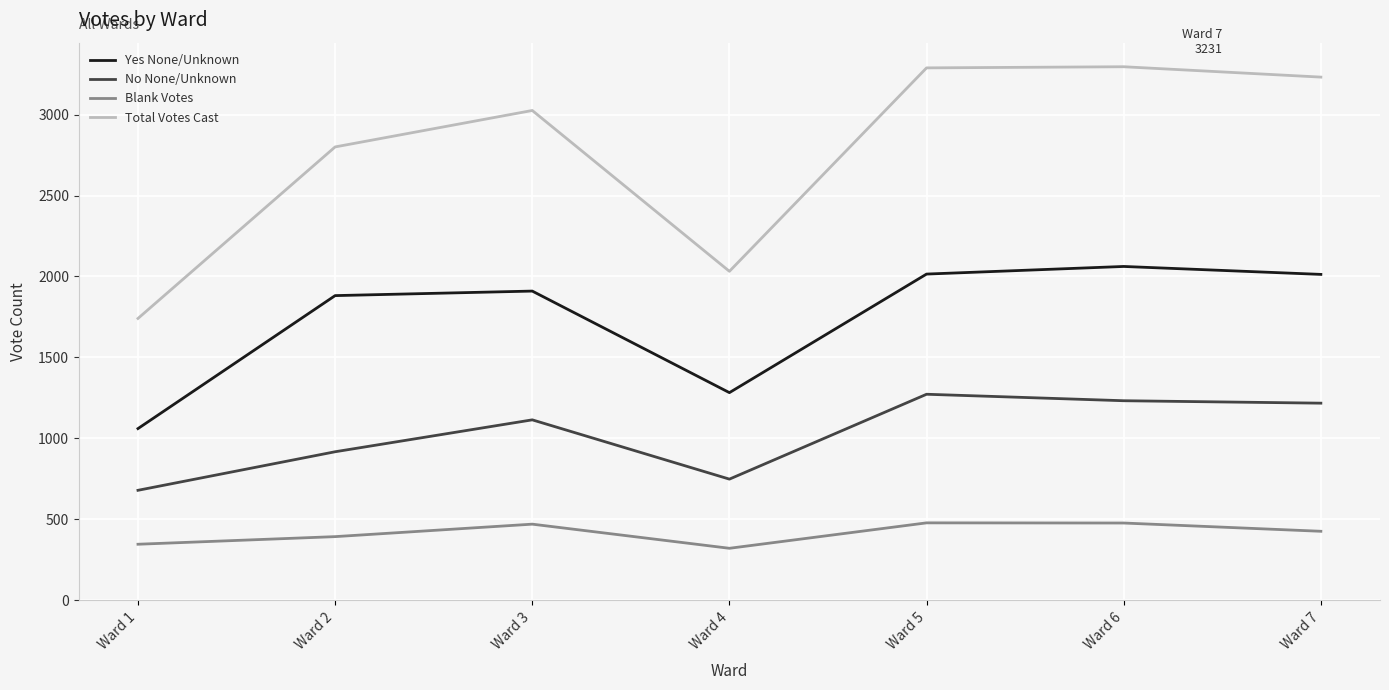

At which category does Blank Votes reach its first local peak?

Ward 3